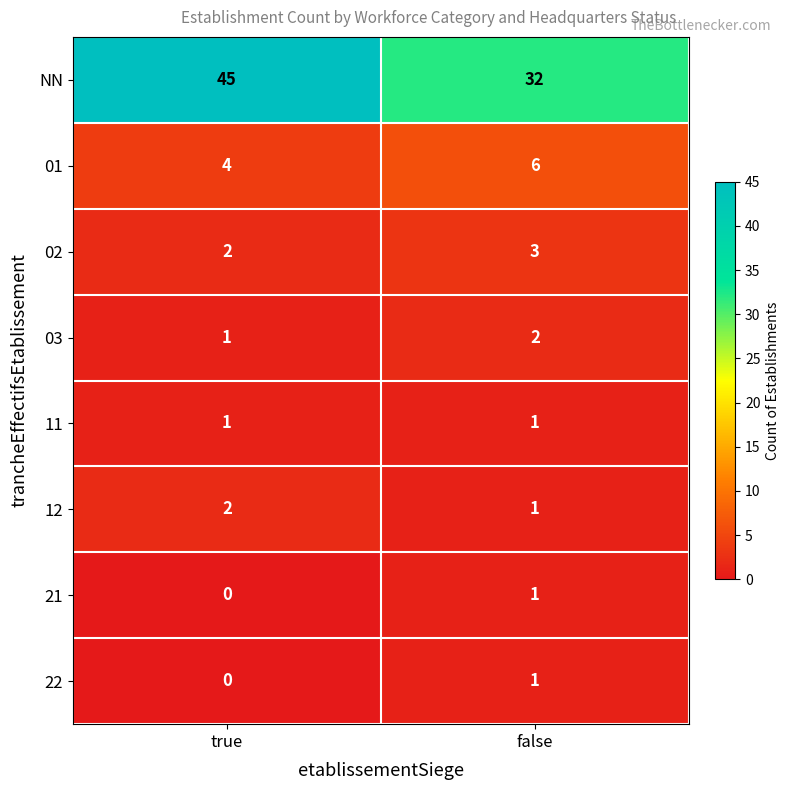

At which label is 21 closest to 0?

true